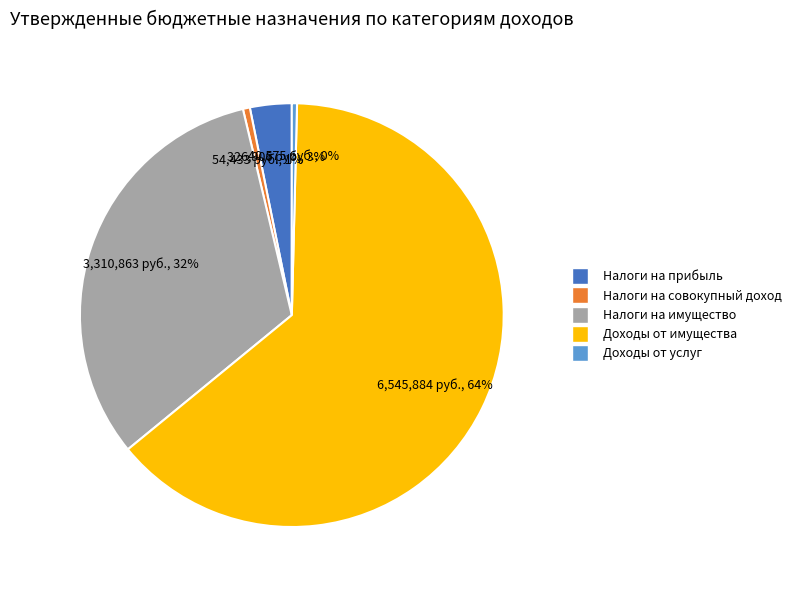

Is there any slice that represents more than half of the pie?

Yes